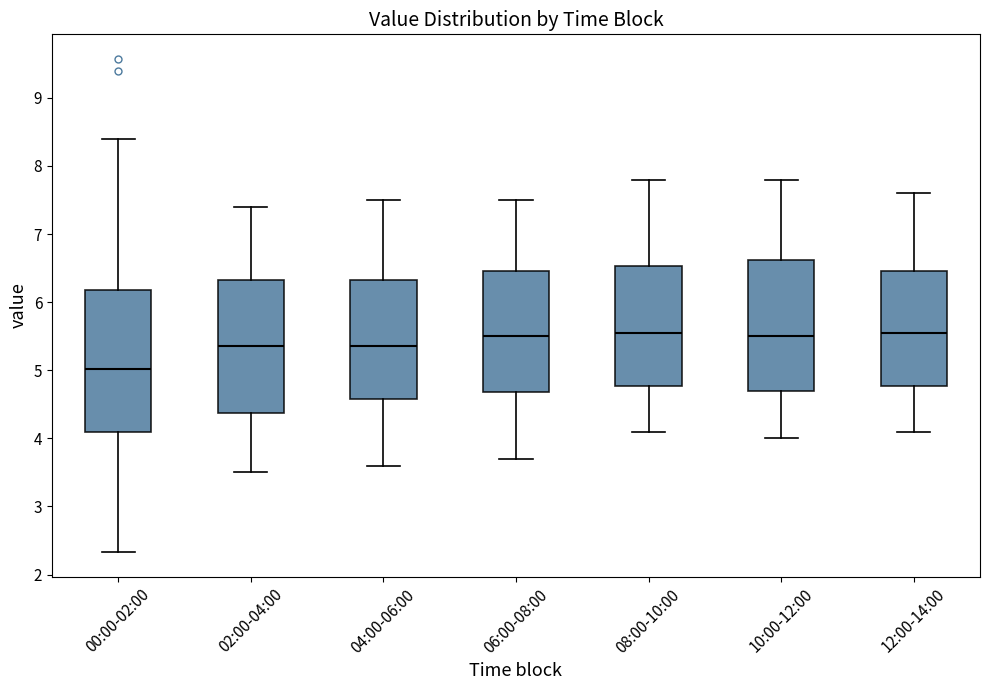

Comparing the boxes themselves (not the whiskers), which one is the tallest?

00:00-02:00